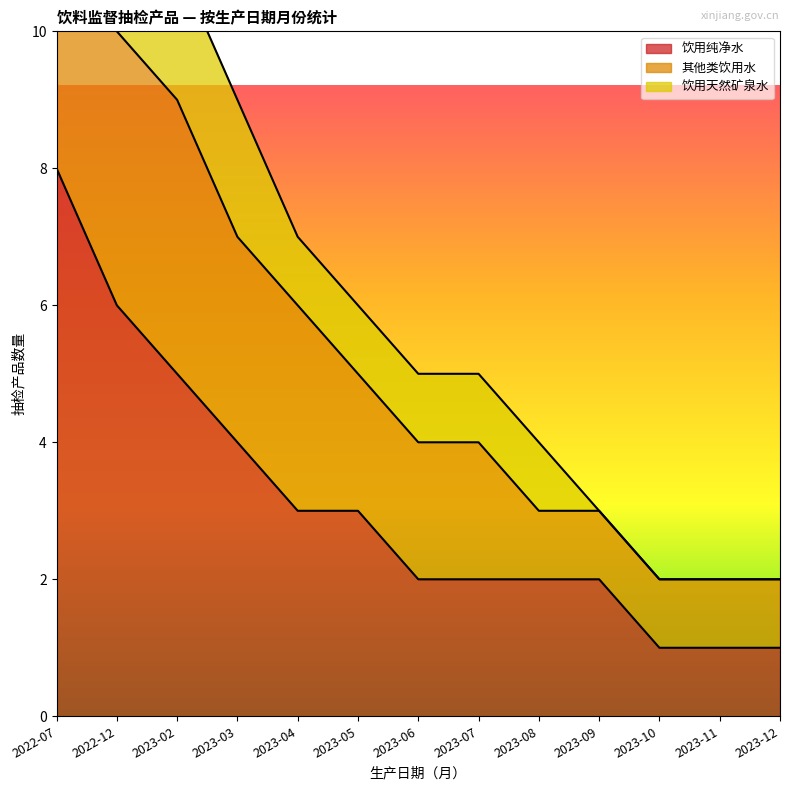

What is the spread (max minus min) of values at 2023-05?

2